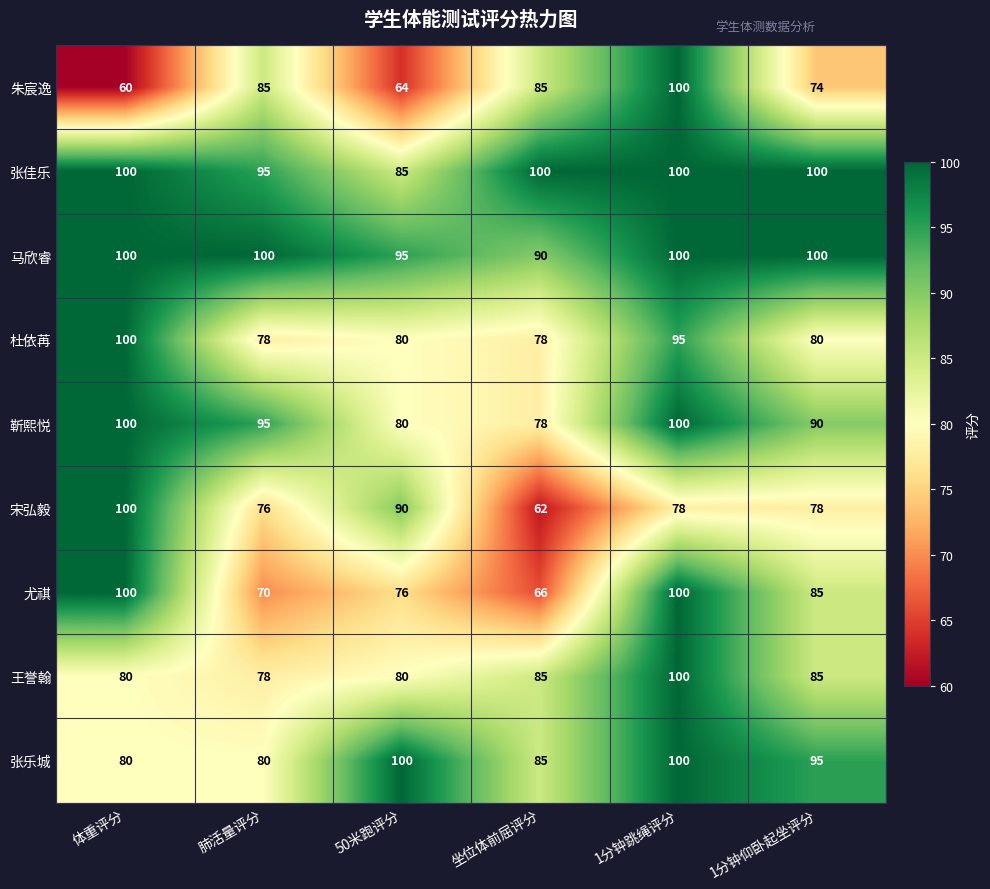

Between 体重评分 and 坐位体前屈评分, which series saw the biggest shift?

宋弘毅